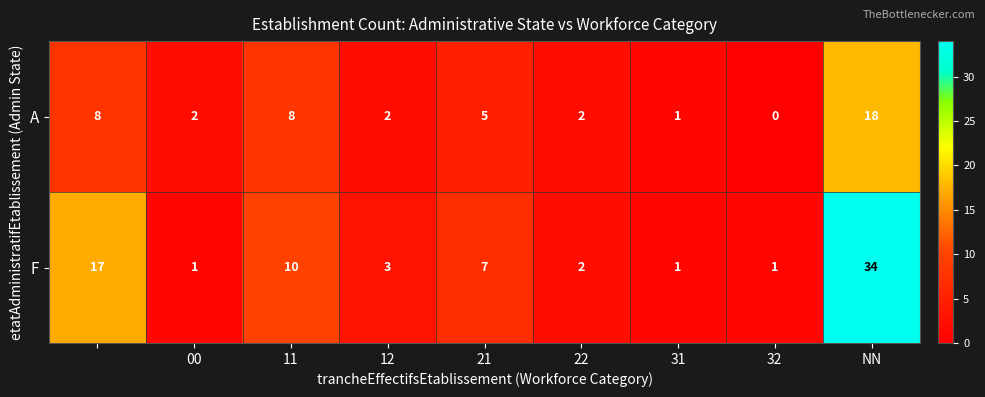

What is the difference between the maximum and minimum values in the F series?

33